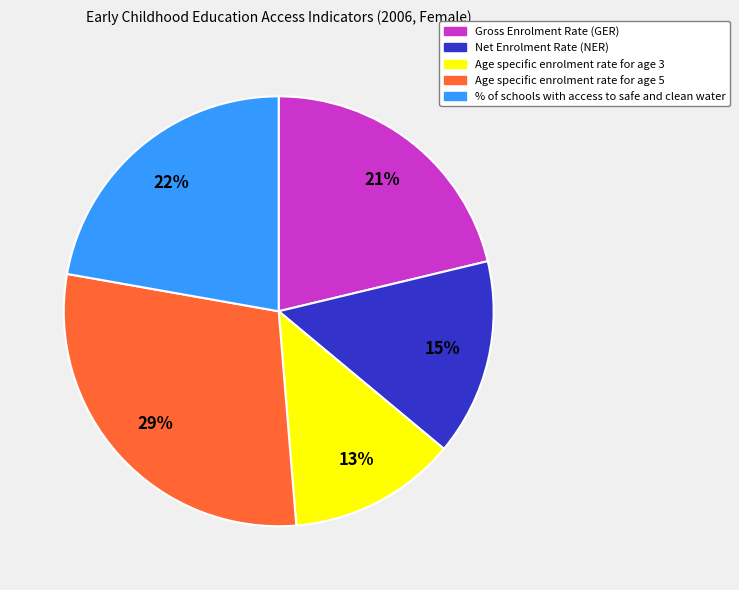

What is the largest slice in the pie chart?

Age specific enrolment rate for age 5